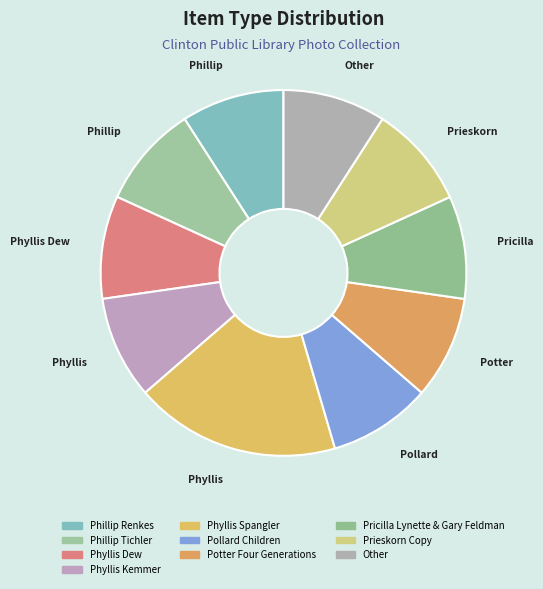

What percentage is the Phyllis Kemmer slice, to the nearest percent?

9%